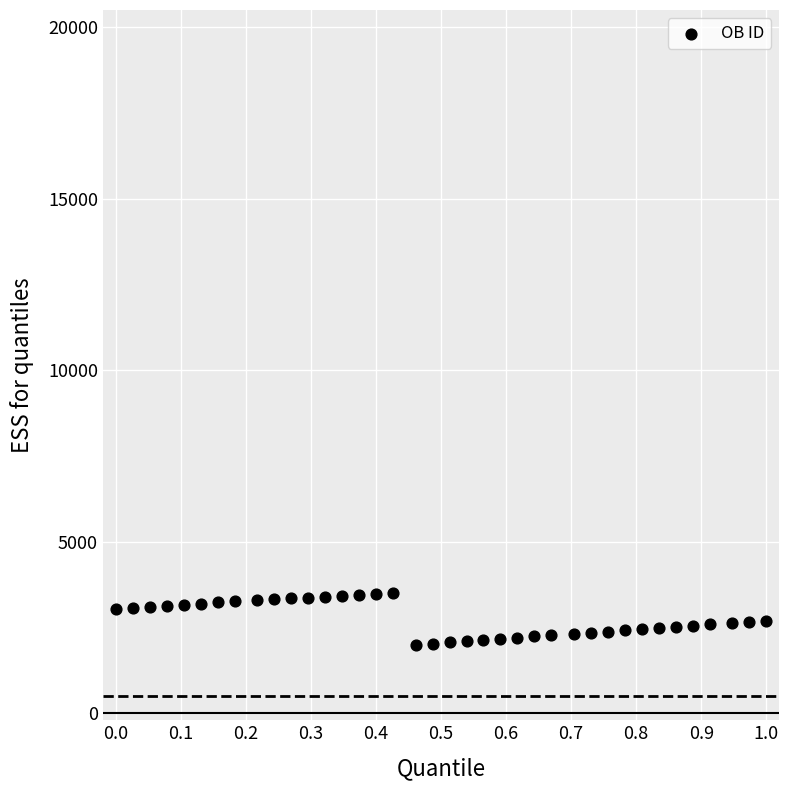

What is the range of Y values (max minus min)?

1500.0